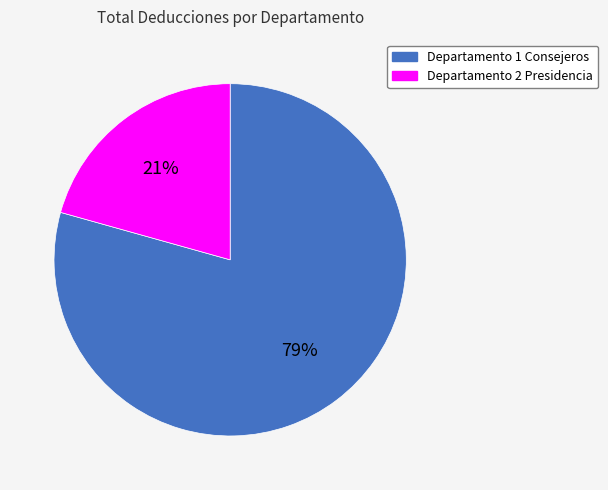

True or false: Departamento 2 Presidencia accounts for 21% of the total.

True